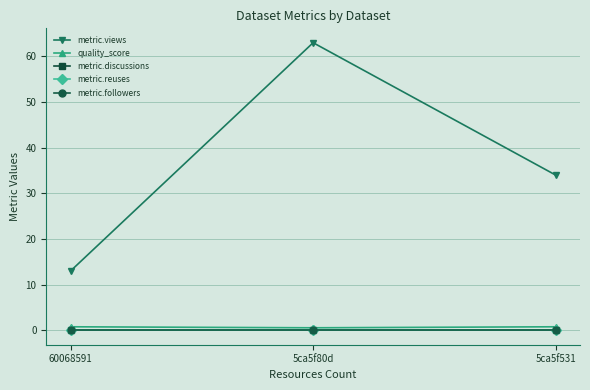

Does the chart have visible grid lines?

Yes